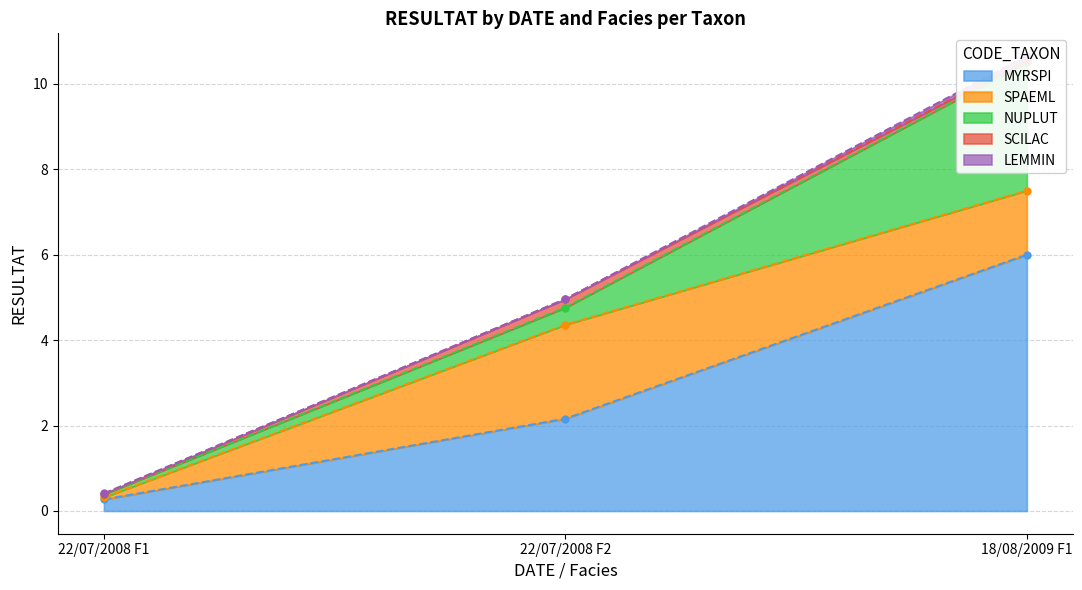

How many data points in MYRSPI are less than 2?

1